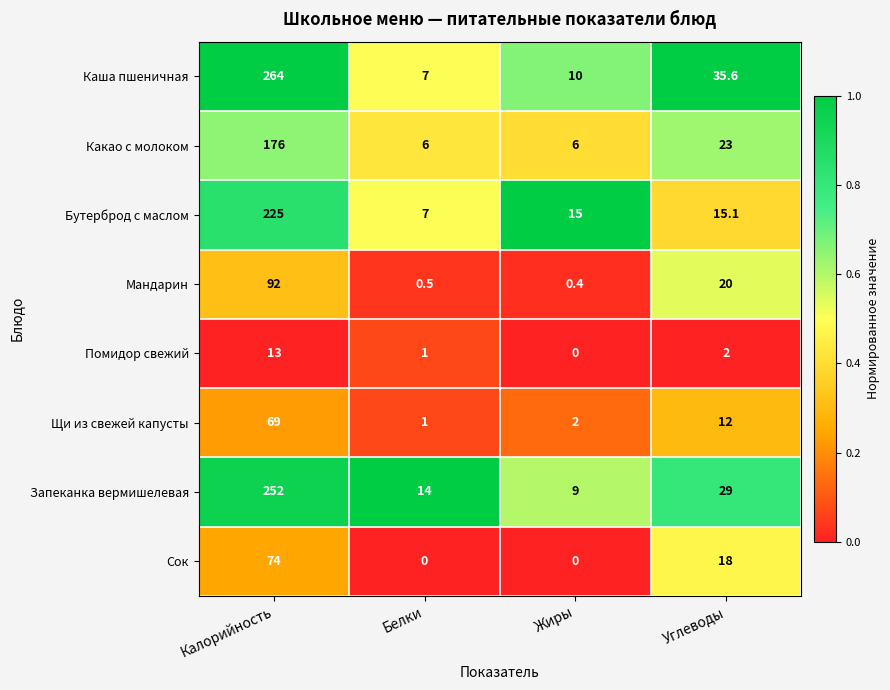

Rank the series by their maximum value, from lowest to highest.

Помидор свежий, Щи из свежей капусты, Сок, Мандарин, Какао с молоком, Бутерброд с маслом, Запеканка вермишелевая, Каша пшеничная